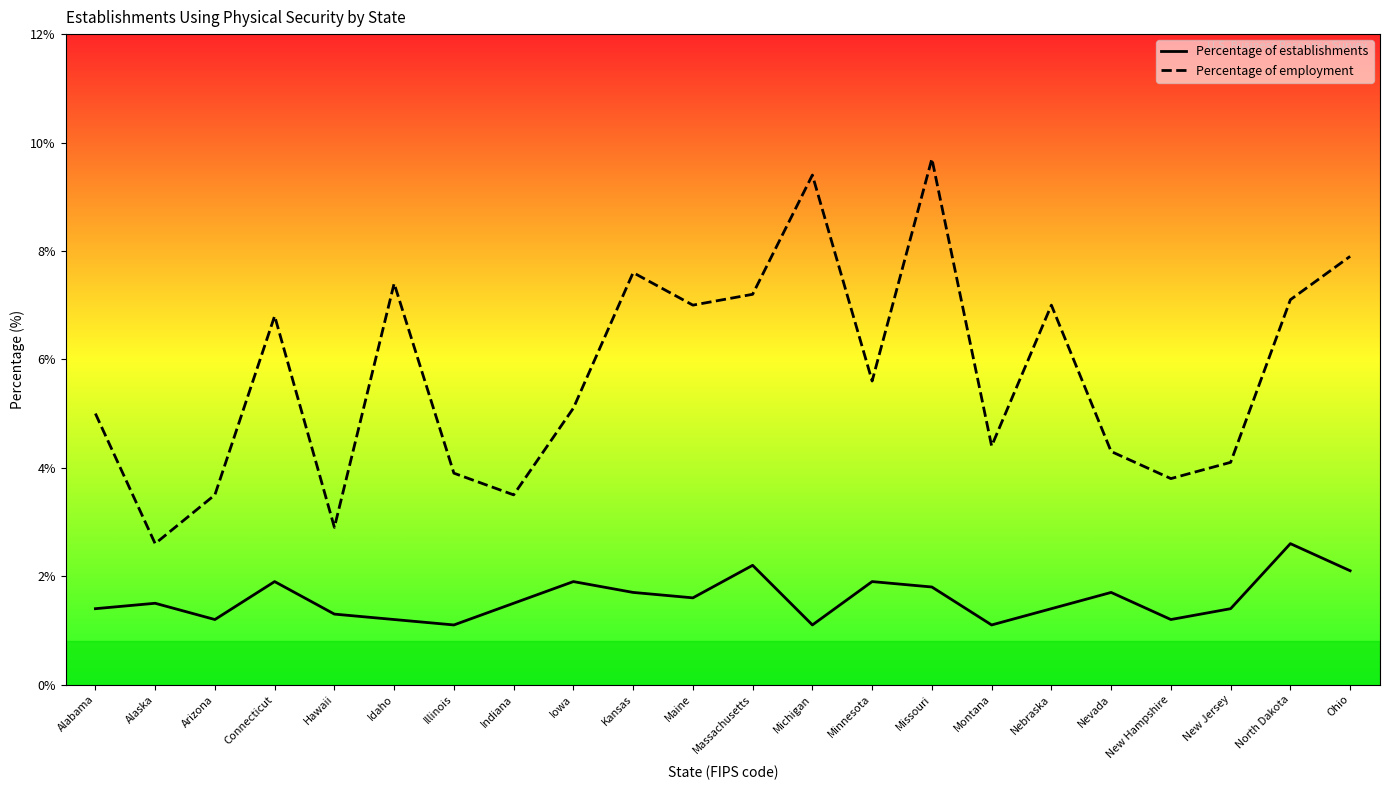

What is the lowest value of the Percentage of employment series?

2.6